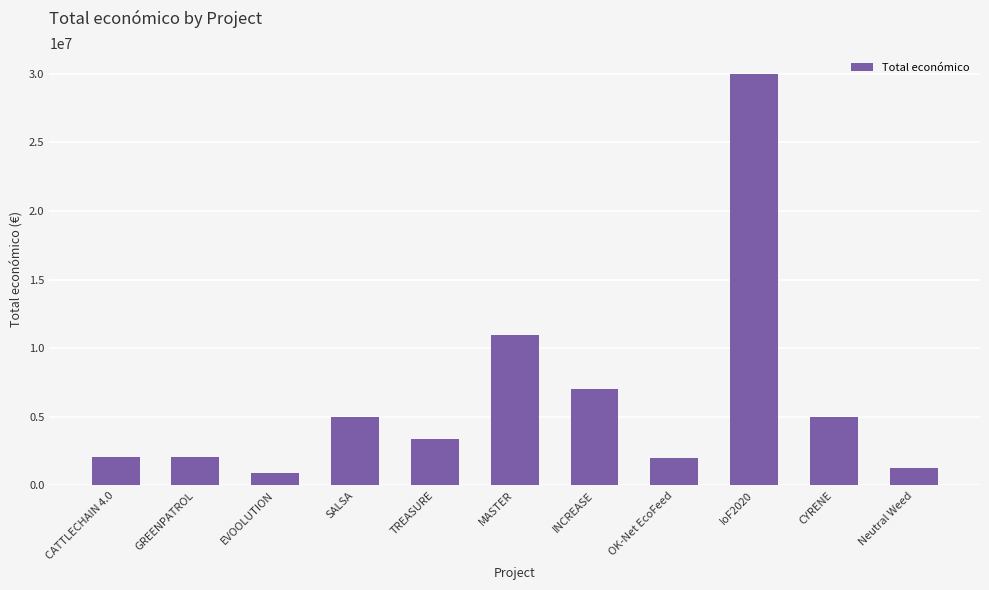

The value at OK-Net EcoFeed is 1990368. True or false?

True